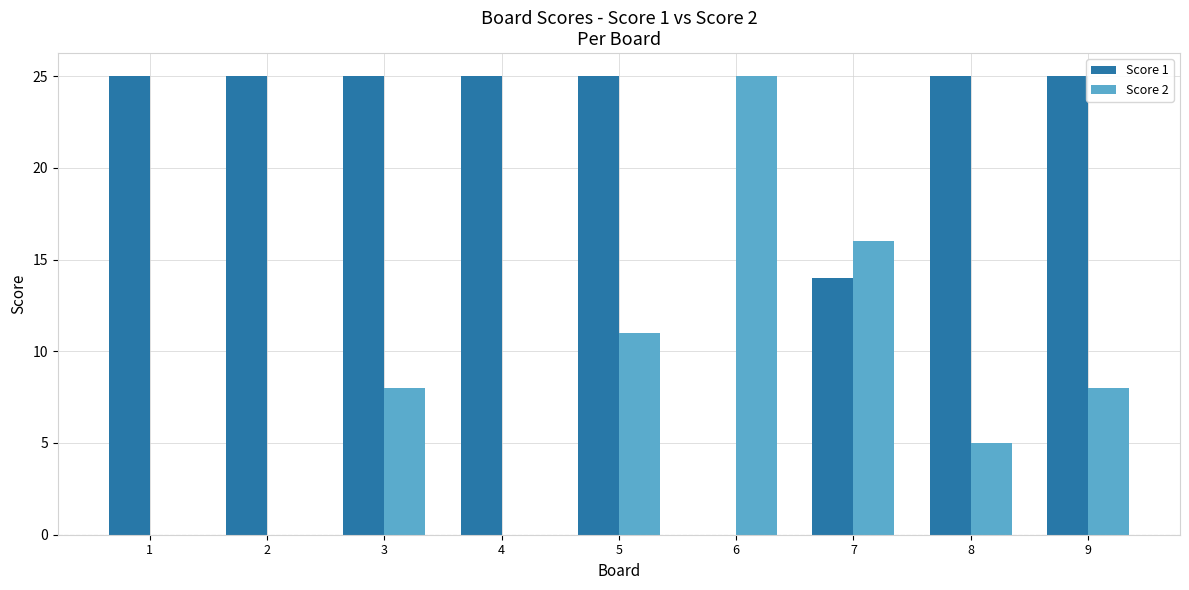

Reading right to left, extract all data points from this chart.

Score 1: 25	25	14	0	25	25	25	25	25
Score 2: 8	5	16	25	11	0	8	0	0